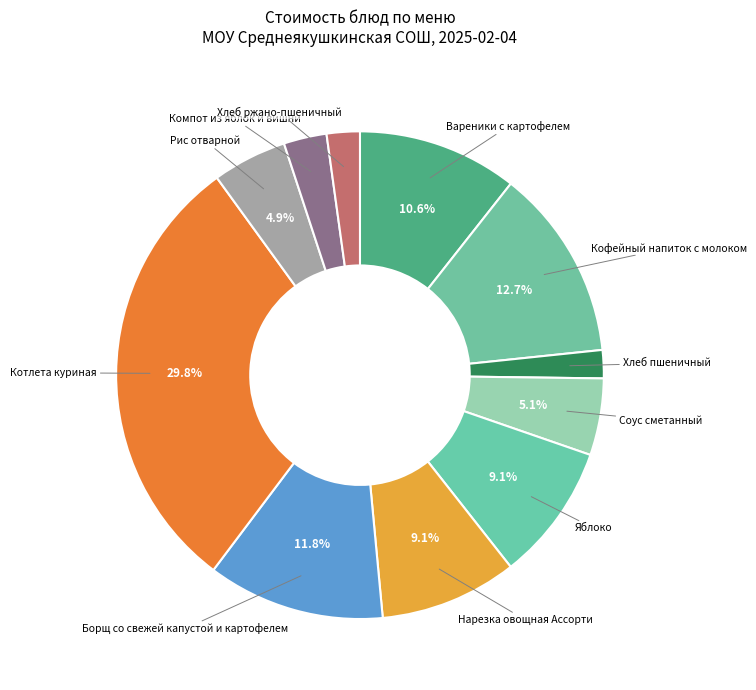

To the nearest percent, what is the average slice percentage?

9%